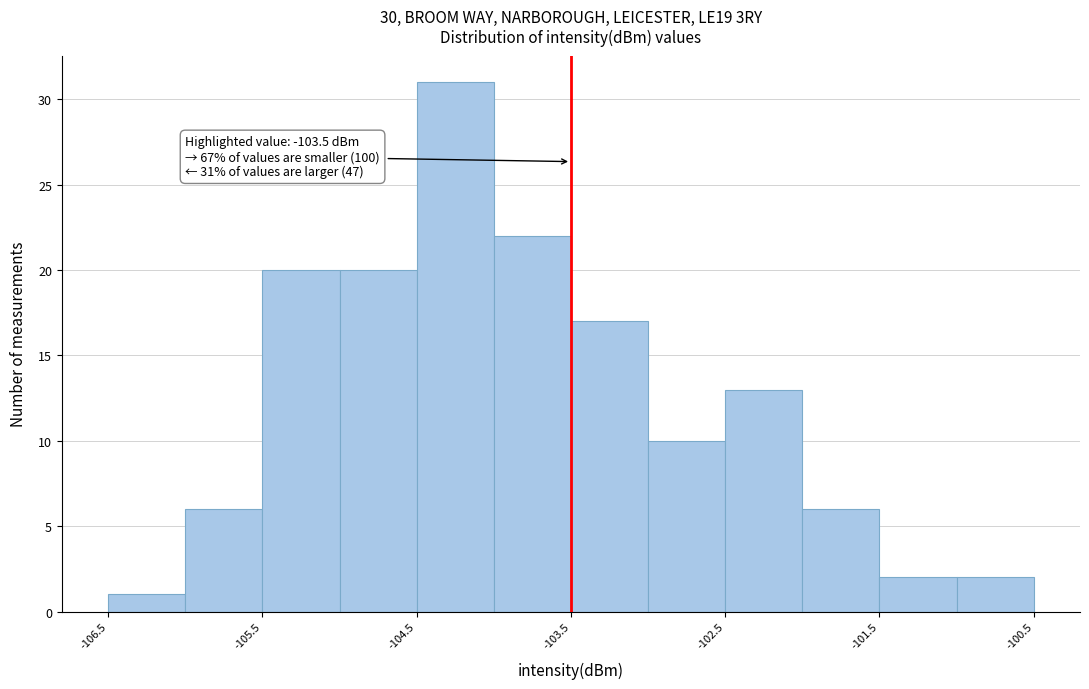

Which range on the x-axis has the tallest bar?

-104.5 to -104.0